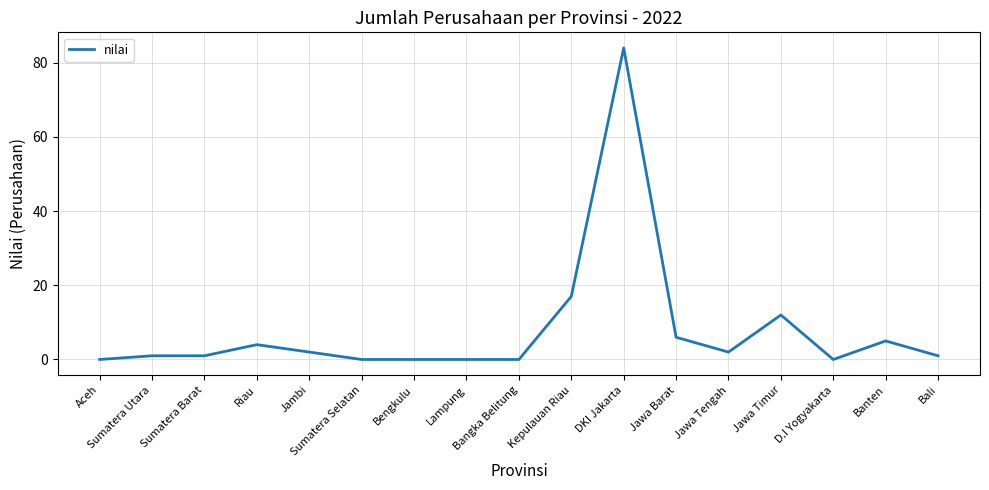

The chart shows a value of -32 at D.I Yogyakarta. True or false?

False